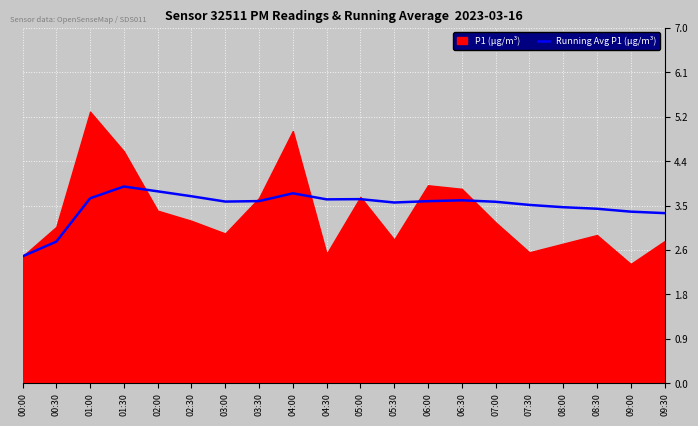

What is the lowest value of the Running Avg P1 (µg/m³) series?

2.5